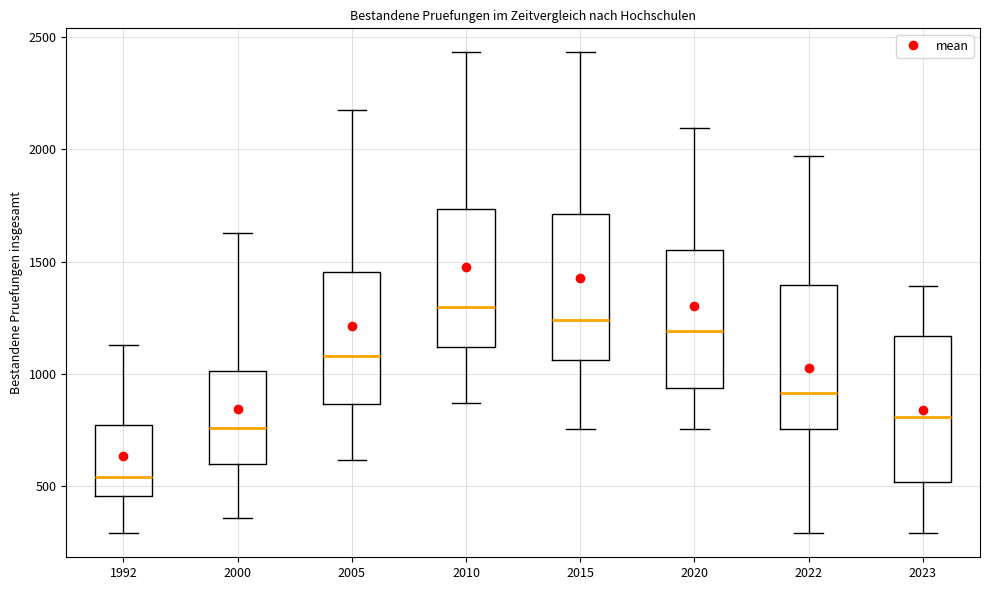

Reading left to right, transcribe this box plot: for each box, give where its median line is, the range the box spans, and where its two whiskers end, as read against the y-axis. The values are not printed on the chart, so give them approximately, as read against the axis.

1992: median 550, box 450 to 750, whiskers 300 to 1150
2000: median 750, box 600 to 1000, whiskers 350 to 1650
2005: median 1100, box 850 to 1450, whiskers 600 to 2200
2010: median 1300, box 1100 to 1750, whiskers 850 to 2450
2015: median 1250, box 1050 to 1700, whiskers 750 to 2450
2020: median 1200, box 950 to 1550, whiskers 750 to 2100
2022: median 900, box 750 to 1400, whiskers 300 to 1950
2023: median 800, box 500 to 1150, whiskers 300 to 1400